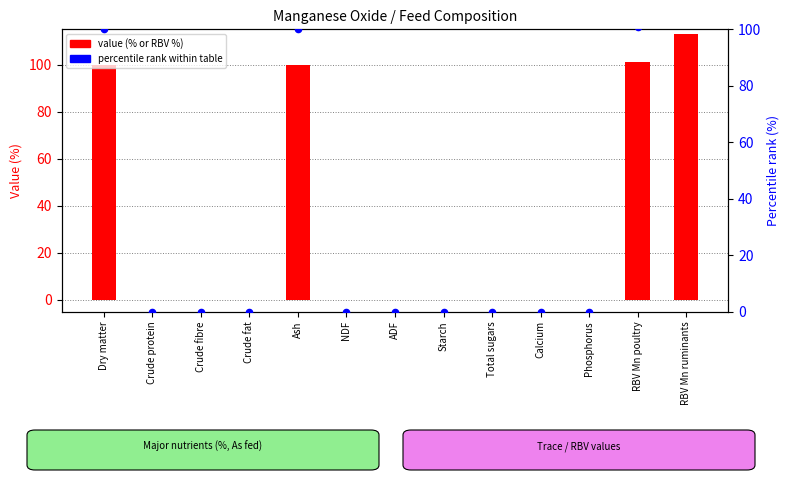

What are all the series names shown in the legend?

value (% or RBV), percentile rank